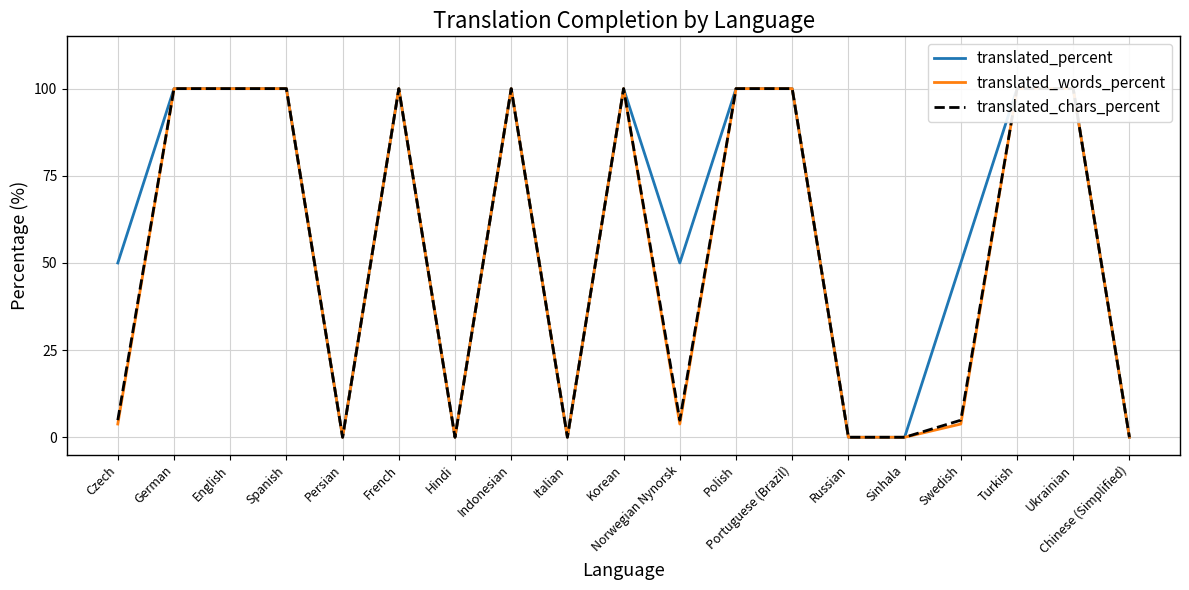

True or false: translated_percent and translated_words_percent intersect in this chart.

False